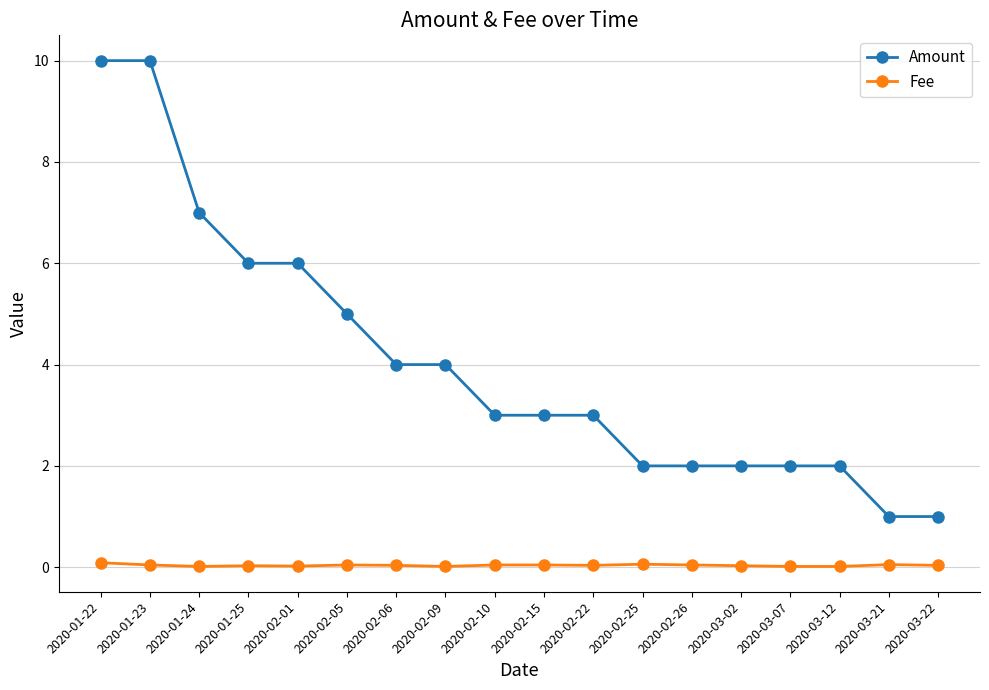

The Amount series shows 5.0 at 2020-02-05. True or false?

True